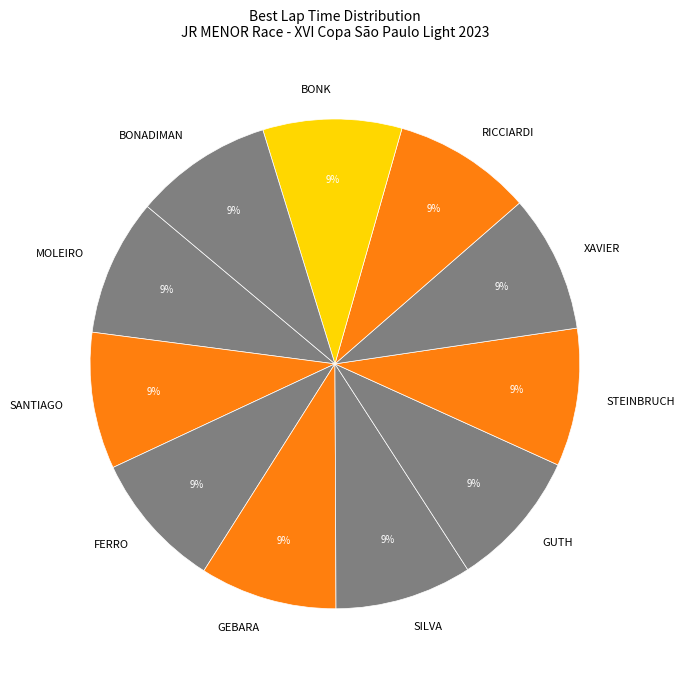

Is it true that SILVA is 9% of the pie?

True